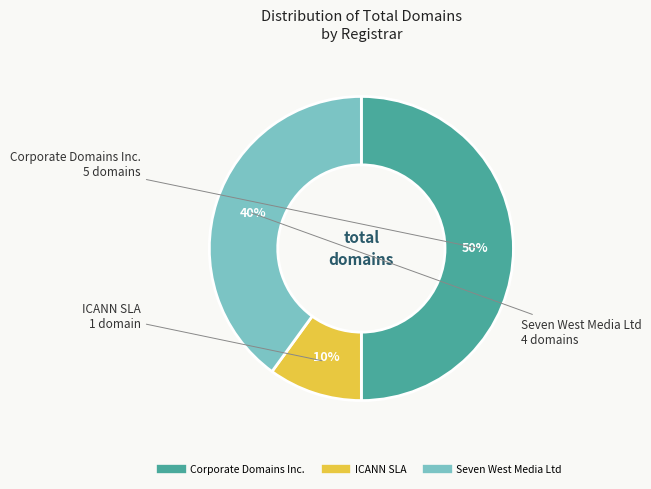

Which has a higher value, Seven West Media Ltd or Corporate Domains Inc.?

Corporate Domains Inc.